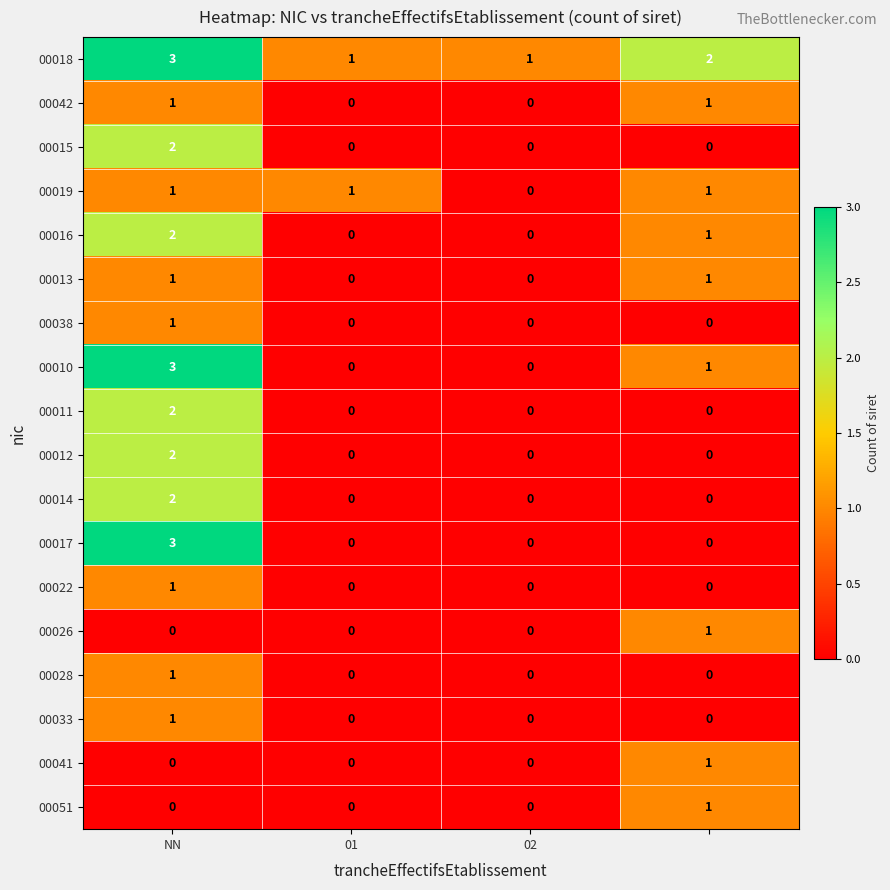

What is the difference between the maximum and second lowest values in the 00017 series?

3